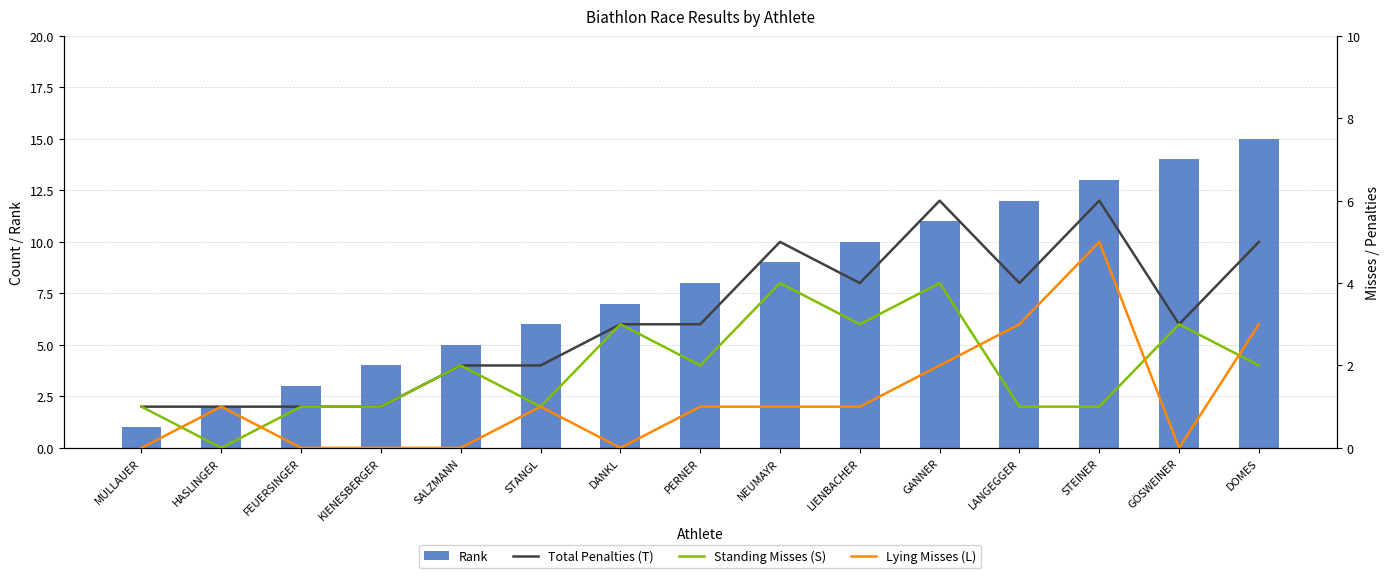

At how many categories does at least one series exceed 0?

15